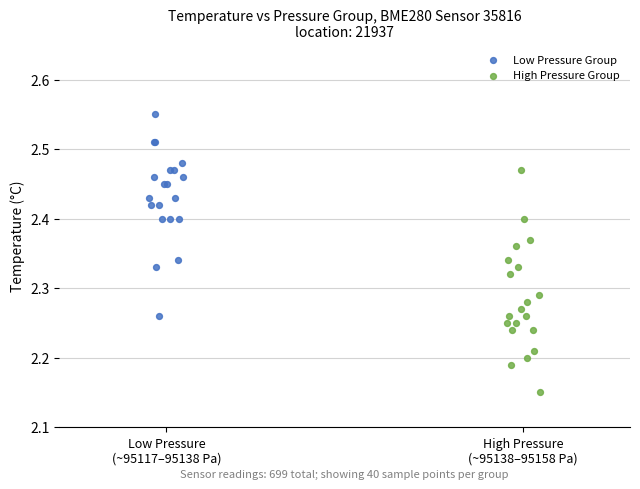

Which series contains the lowest Y value?

High Pressure Group